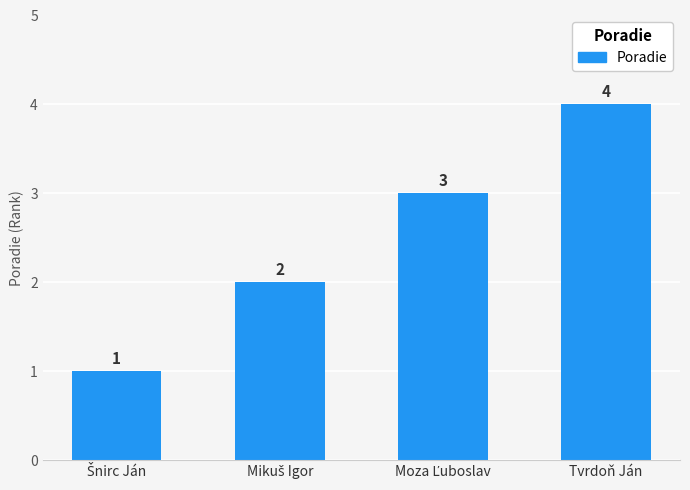

The value at Tvrdoň Ján is 3. True or false?

False